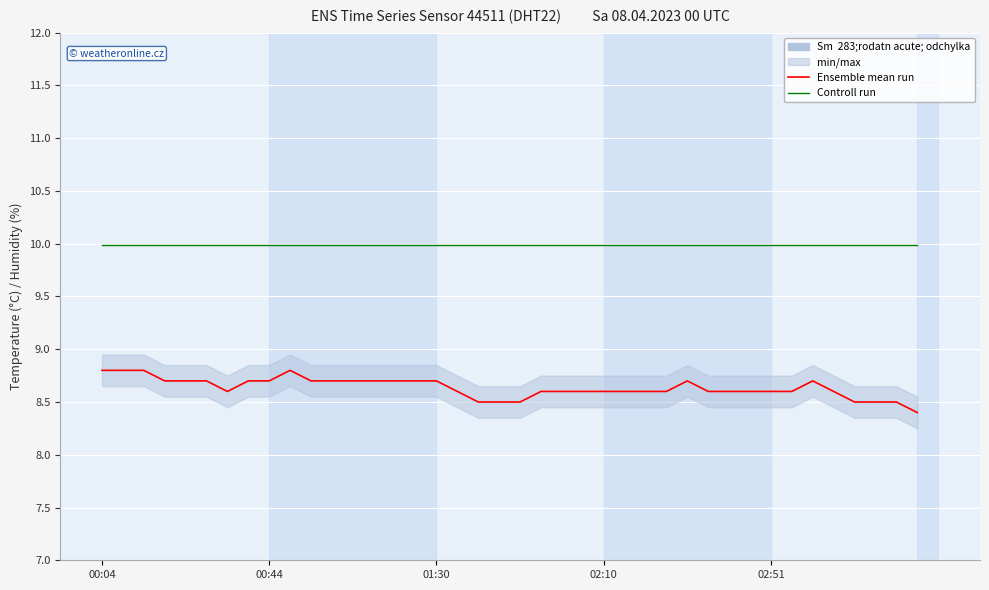

True or false: Ensemble mean run and Controll run cross at least once.

False